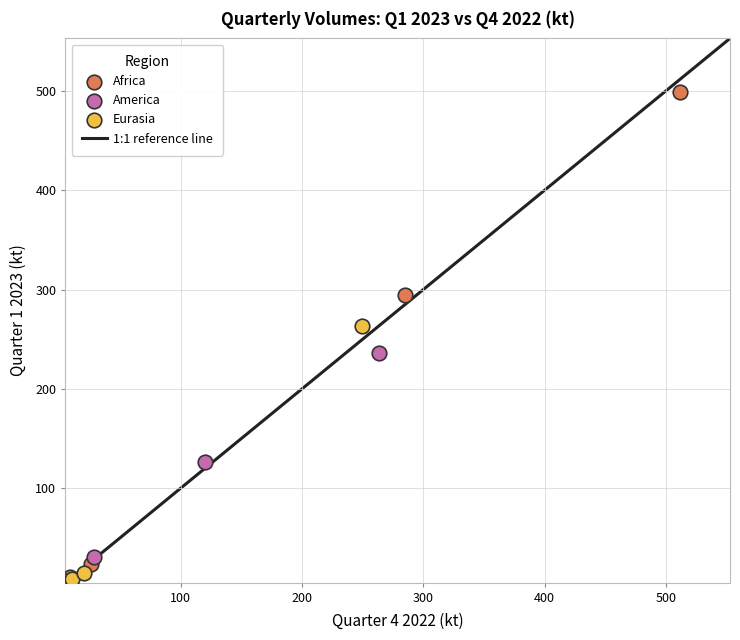

Which series has the widest spread of Y values?

Africa